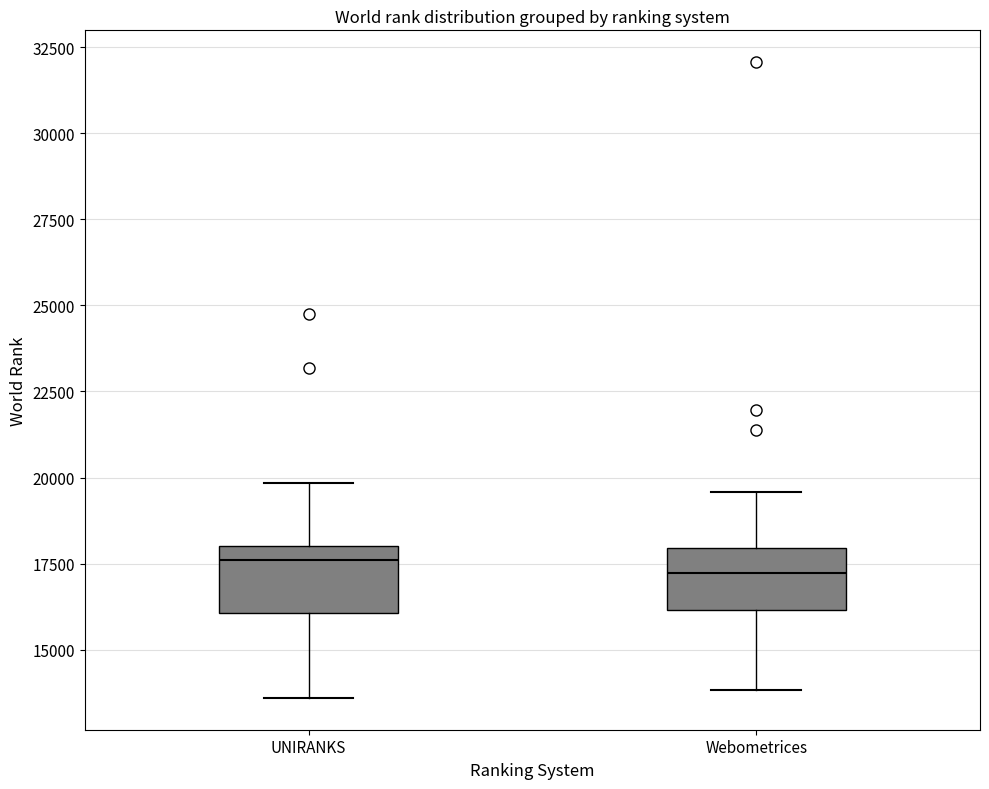

Reading left to right, transcribe this box plot: for each box, give where its median line is, the range the box spans, and where its two whiskers end, as read against the y-axis. The values are not printed on the chart, so give them approximately, as read against the axis.

UNIRANKS: median 17500, box 16000 to 18000, whiskers 13500 to 20000
Webometrices: median 17000, box 16000 to 18000, whiskers 14000 to 19500